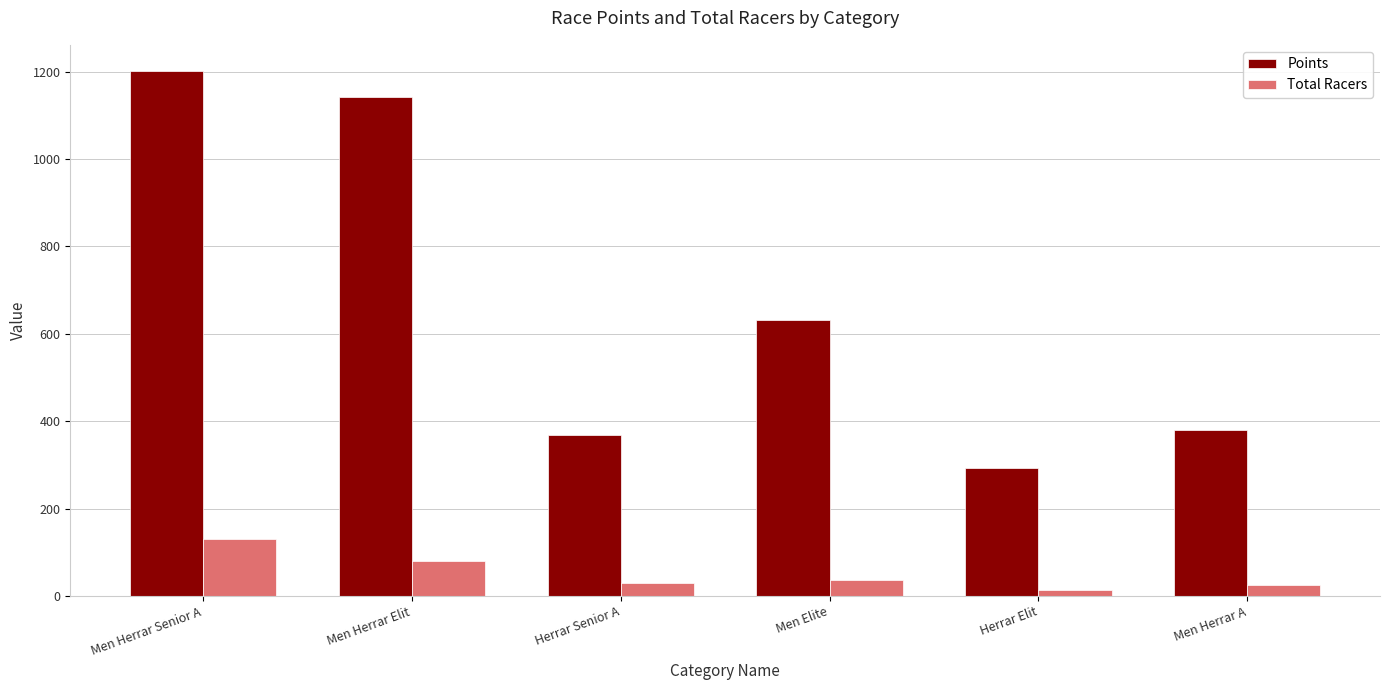

The value of Points at Men Elite is 632.0. True or false?

True